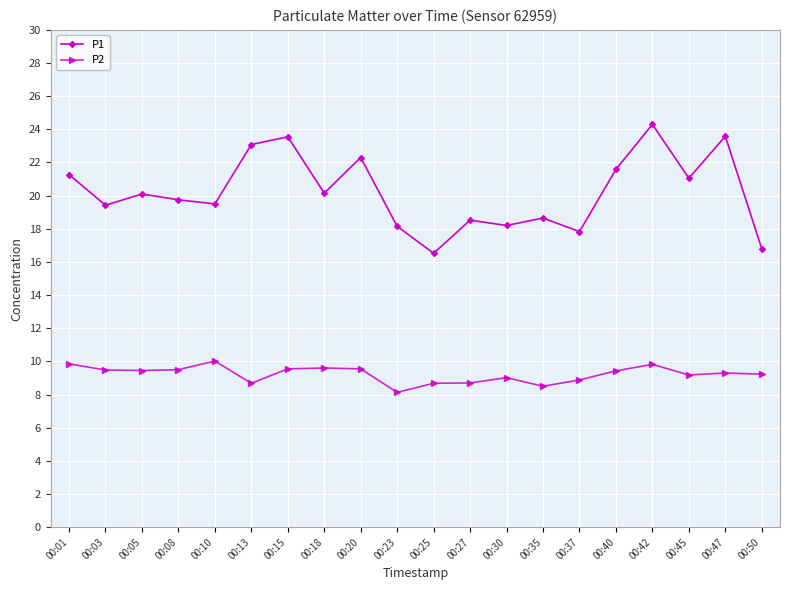

What are all the series names shown in the legend?

P1, P2